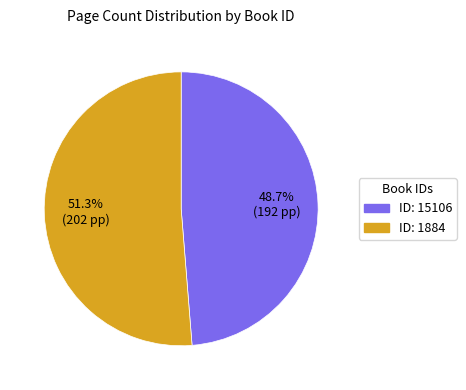

Is there any slice that represents more than half of the pie?

Yes